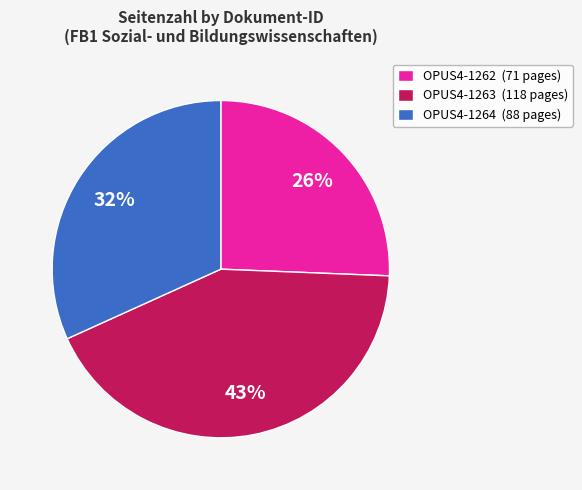

Which has a higher value, OPUS4-1263 or OPUS4-1262?

OPUS4-1263